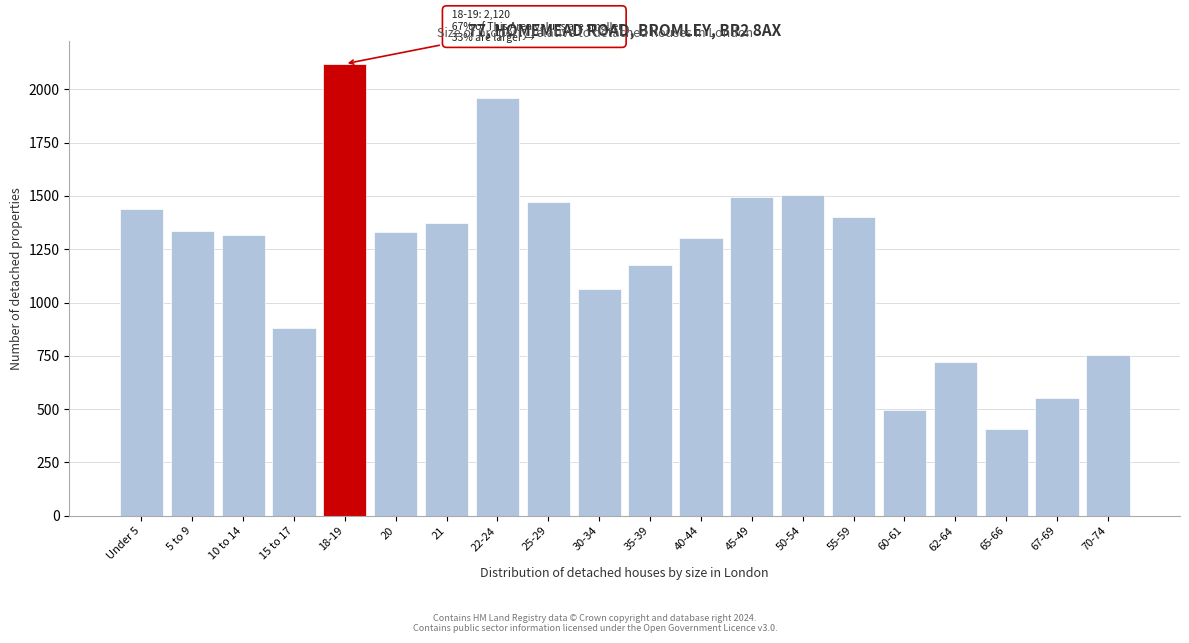

What is the sum of the values at 55-59 and 35-39?

2578